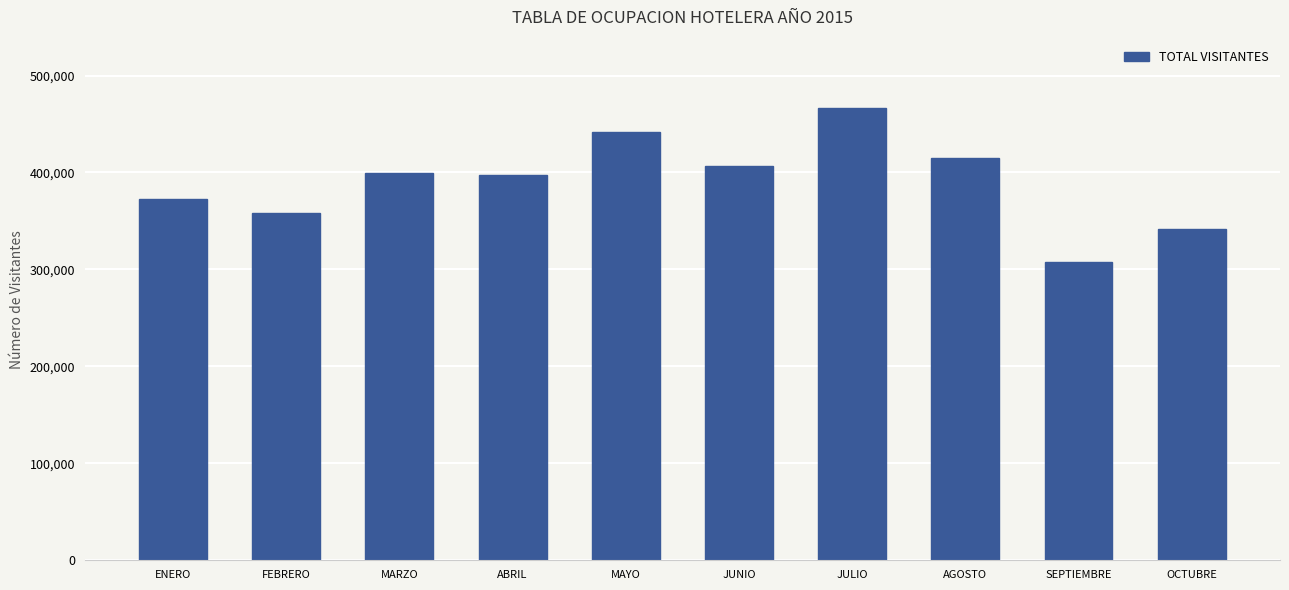

Approximately how many times larger is the value at FEBRERO compared to JUNIO?

0.9